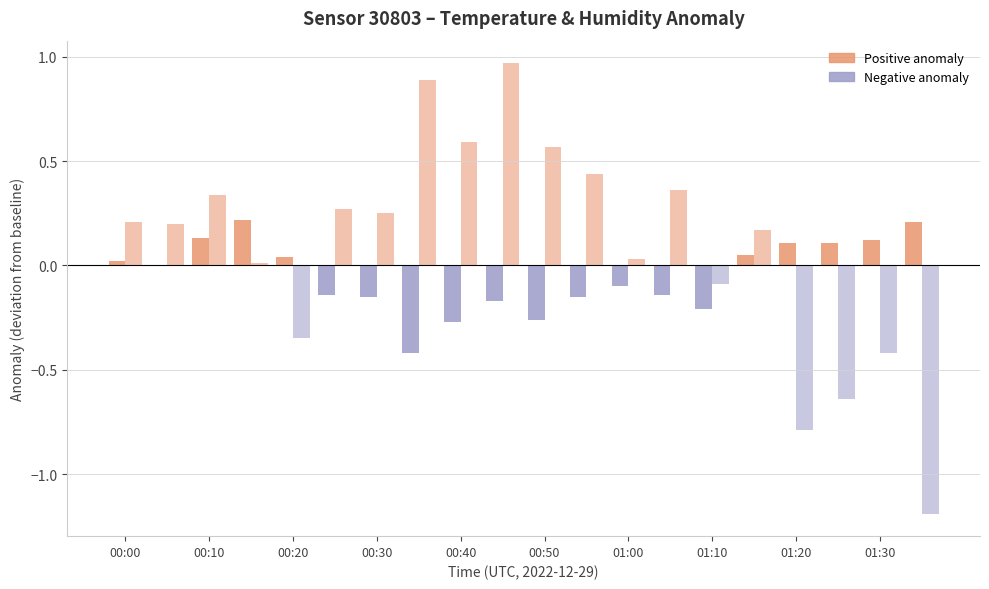

How many groups of bars are there?

20